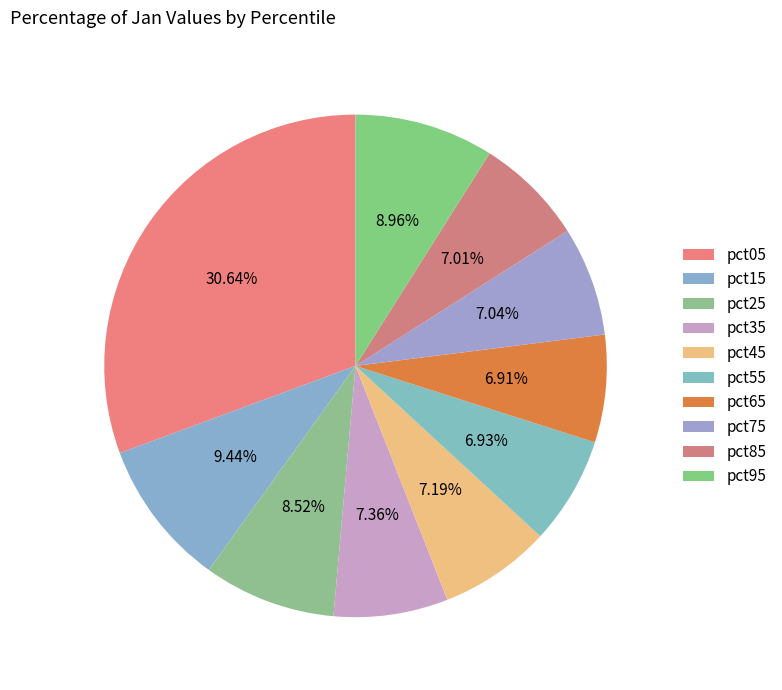

How many segments does this pie chart have?

10